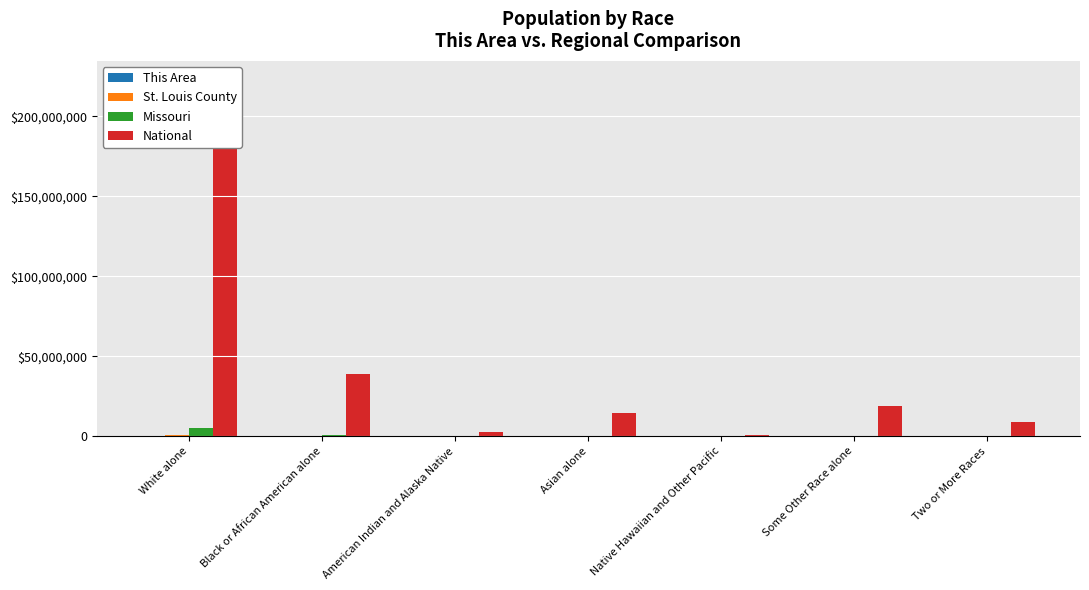

Is the value of St. Louis County at Asian alone greater than the value of National at Two or More Races?

No